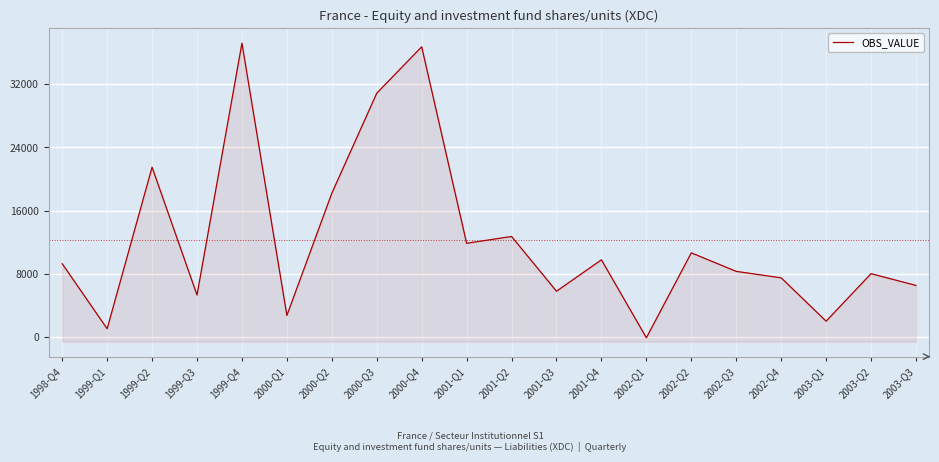

Reading left to right, what are all the values shown in this chart?

9278	1053	21486	5321	37177	2733	18190	30845	36717	11864	12722	5799	9771	-87	10652	8308	7494	2011	8018	6531